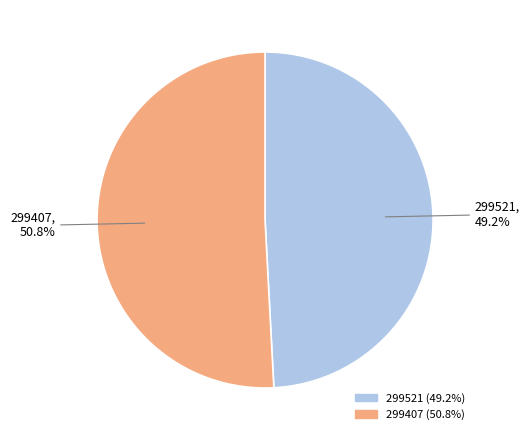

Between 299521 and 299407, which is larger?

299407